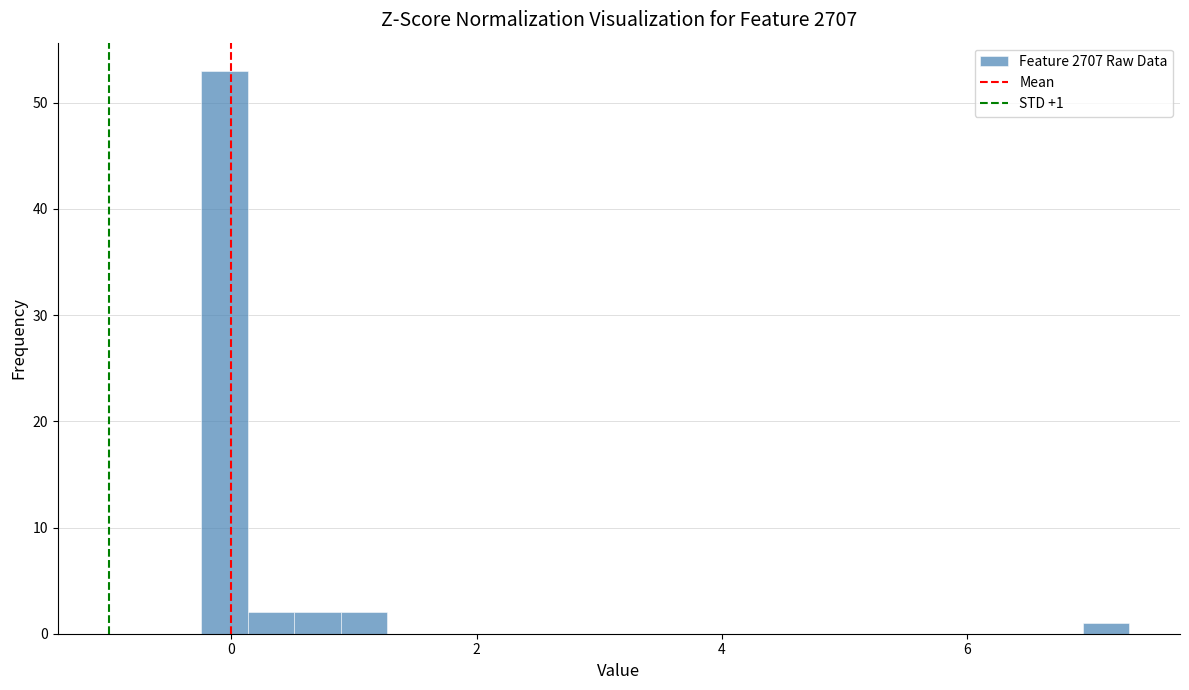

Read against the x-axis, roughly where is the centre of the tallest bar?

0.0